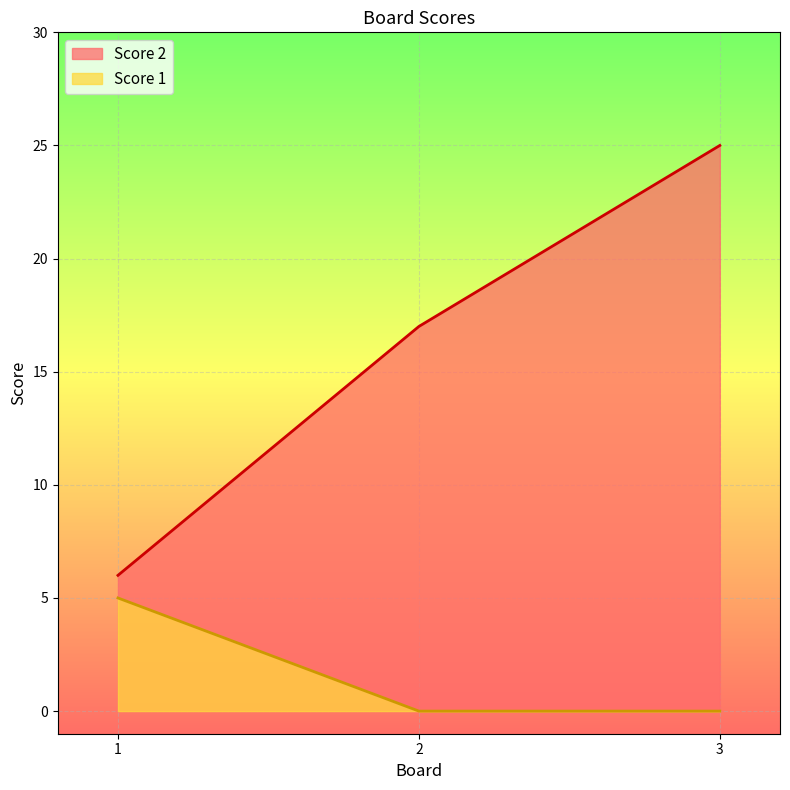

Which category has the highest value across all series?

3